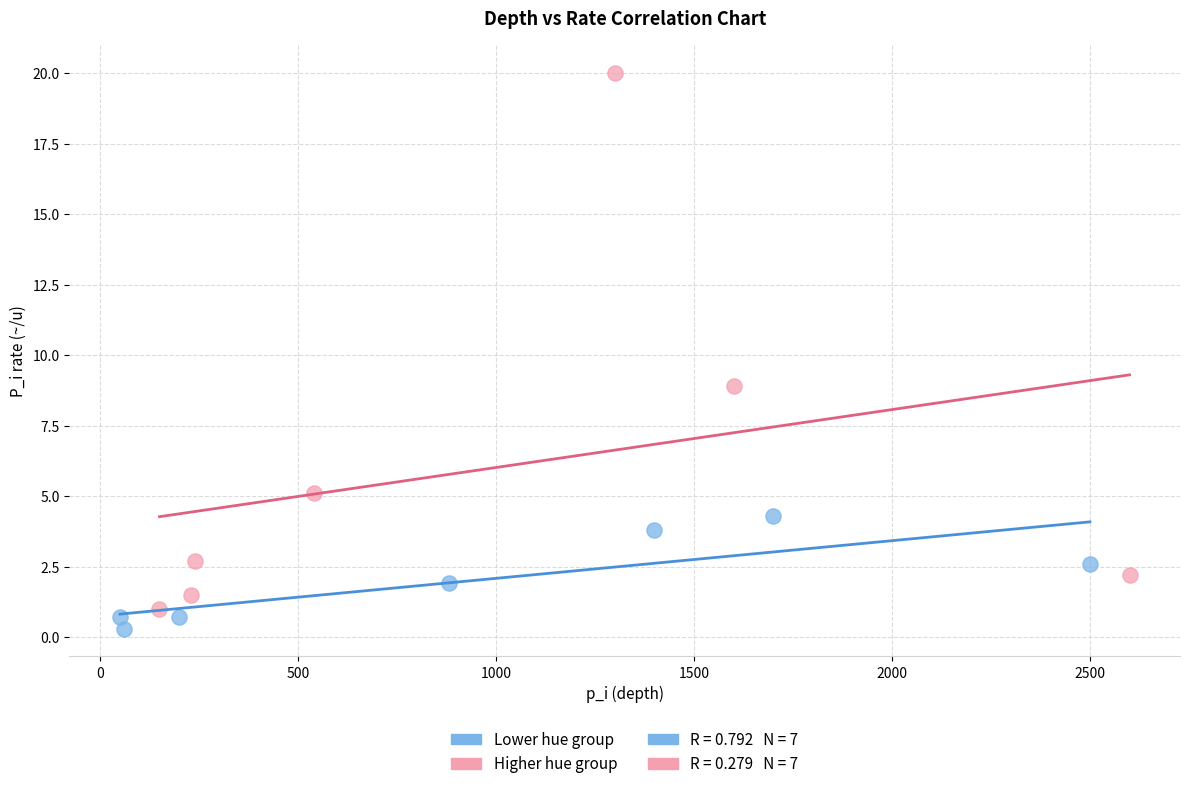

Which series has the largest Y range (max minus min)?

Higher hue group